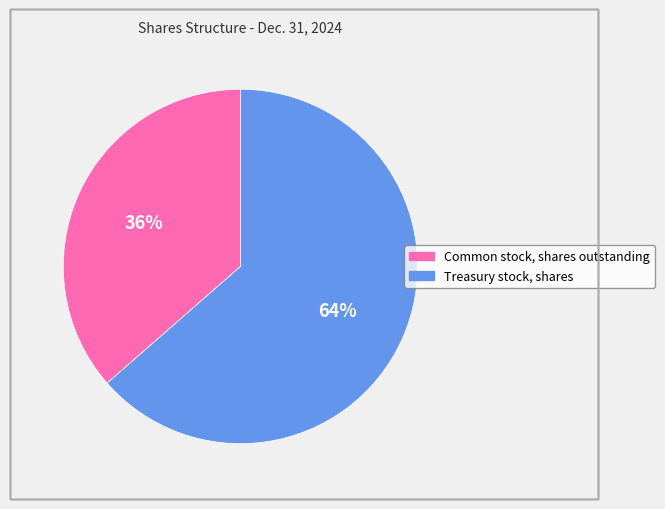

Between Treasury stock, shares and Common stock, shares outstanding, which is larger?

Treasury stock, shares